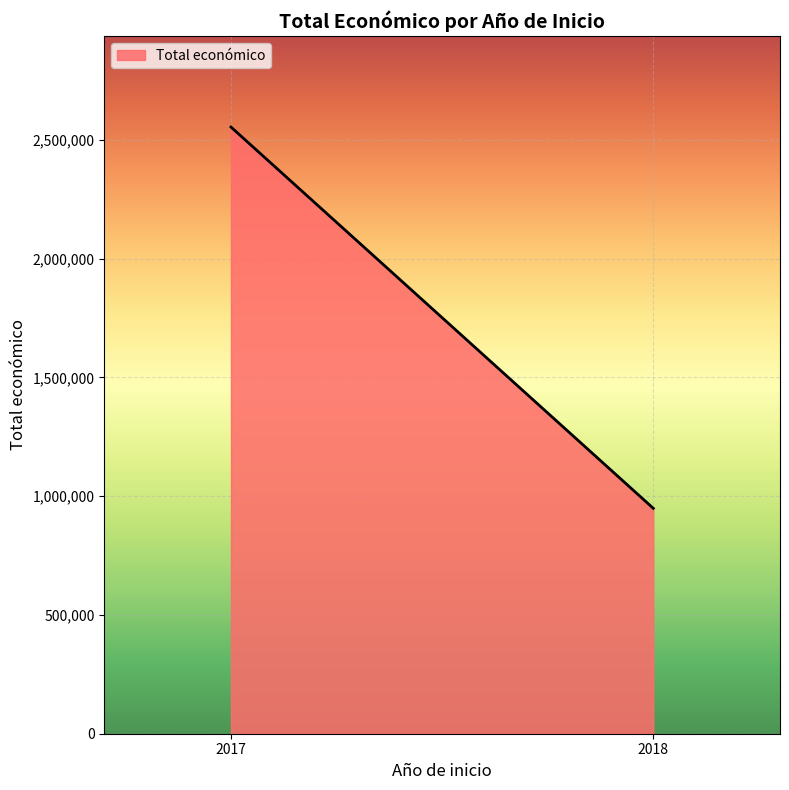

Which category has the highest value across all series?

2017